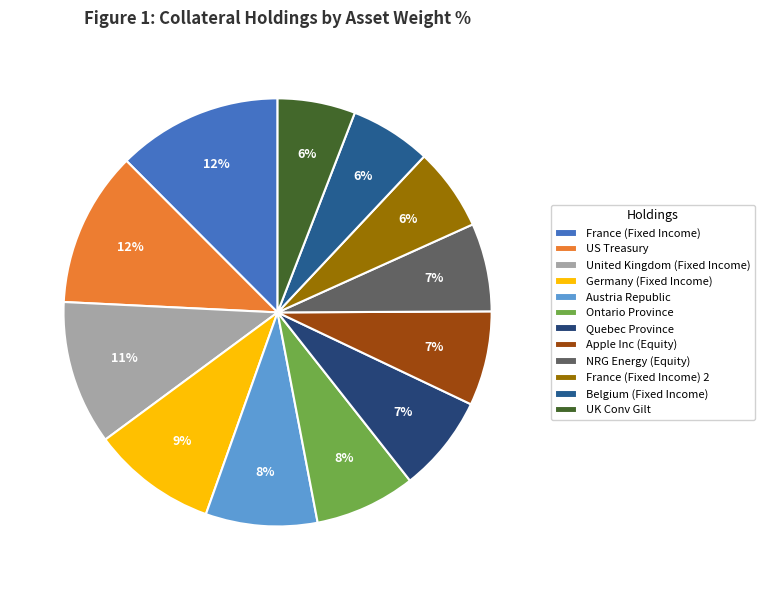

Does NRG Energy (Equity) represent more than half of the total?

No